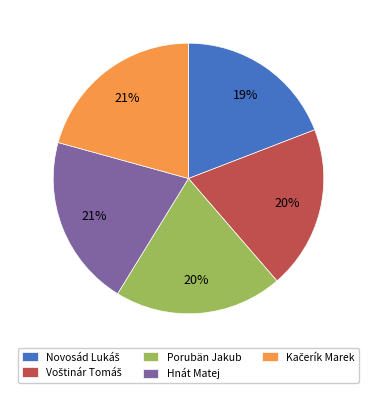

How many segments does this pie chart have?

5